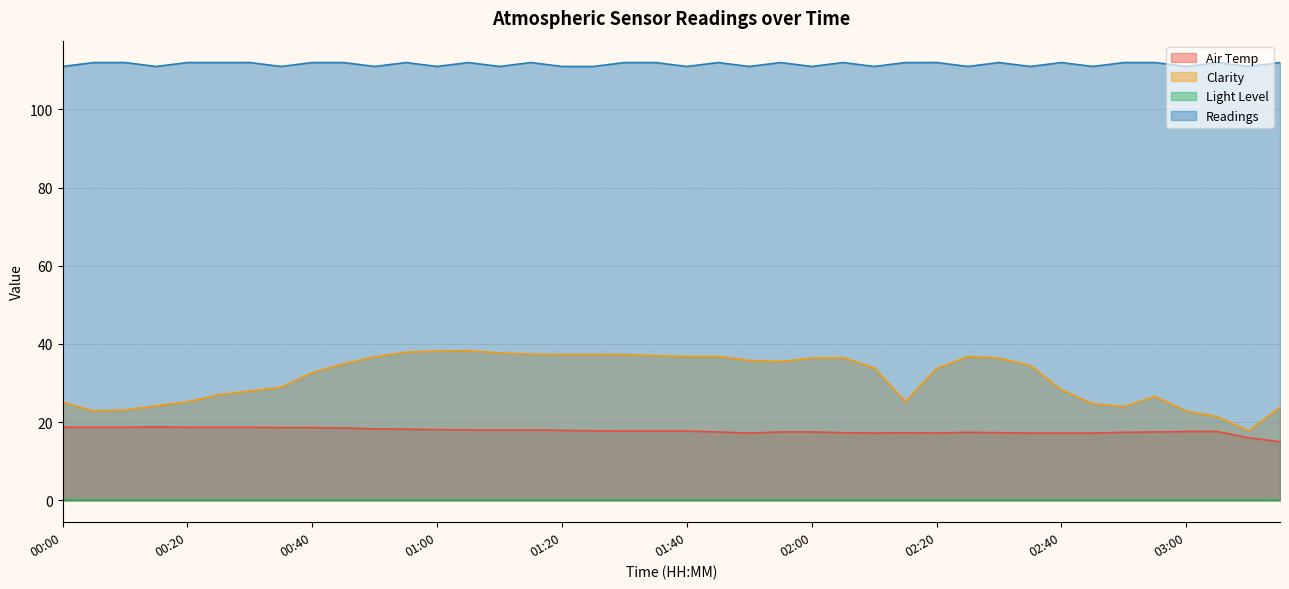

The Air Temp series shows 17.5 at 01:45. True or false?

True